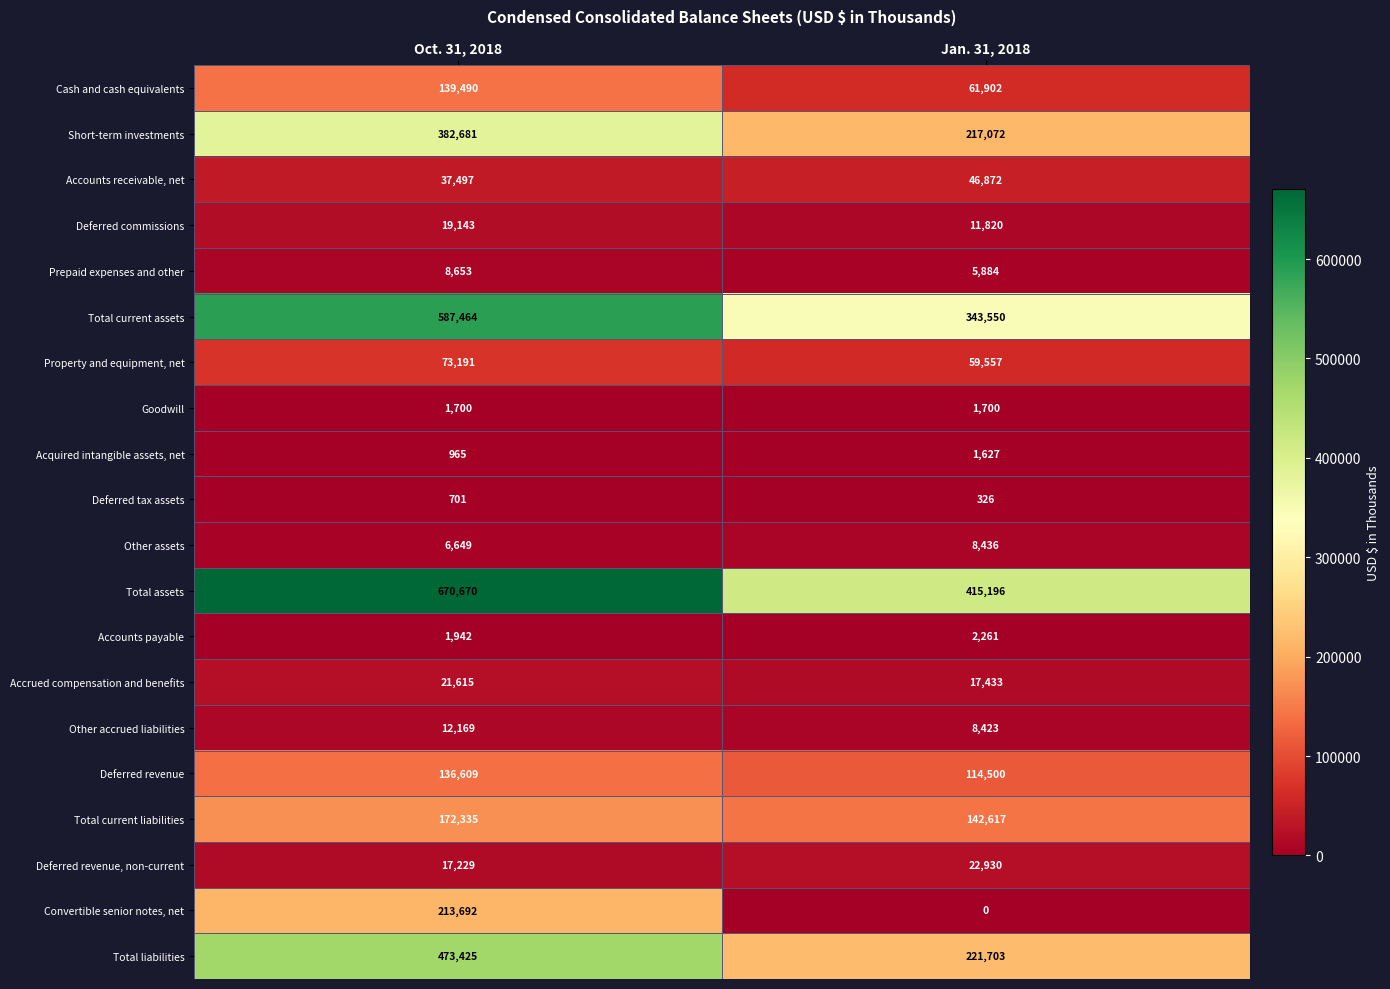

What is the total value across all series at Oct. 31, 2018?

2977820